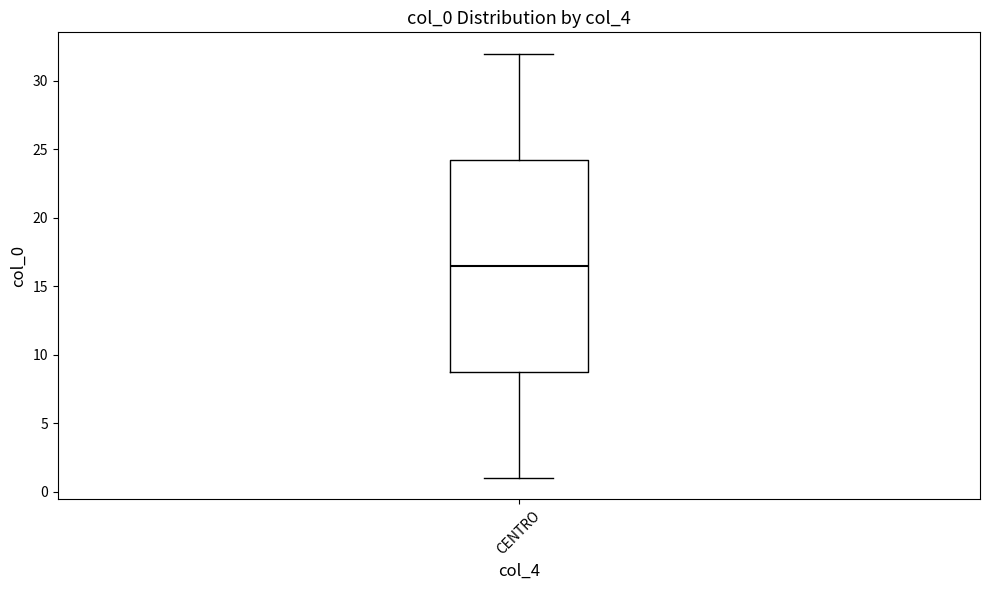

Read this box plot against the y-axis: the position of the median line, the range covered by the box, and the ends of both whiskers. The values are not printed on the chart, so give them approximately, as read against the axis.

median 16.5, box 9.0 to 24.5, whiskers 1.0 to 32.0